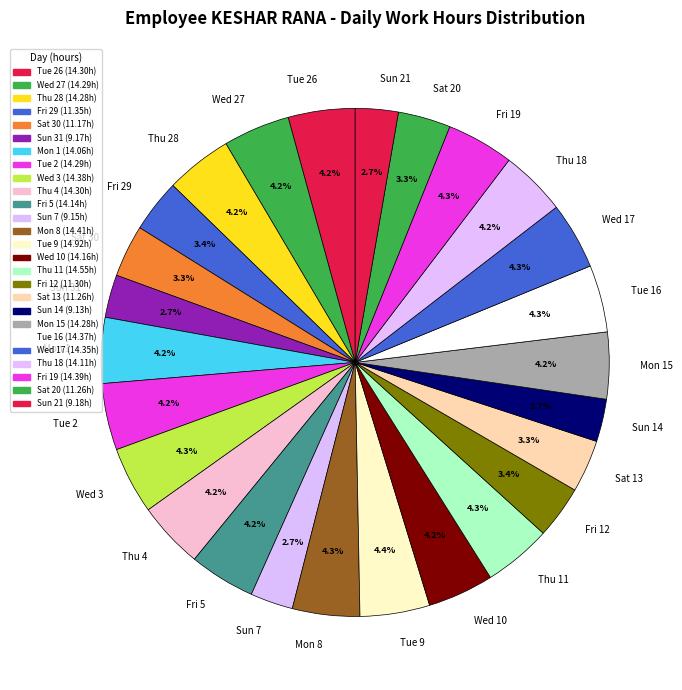

What percentage is the Sun 31 slice, to the nearest percent?

3%